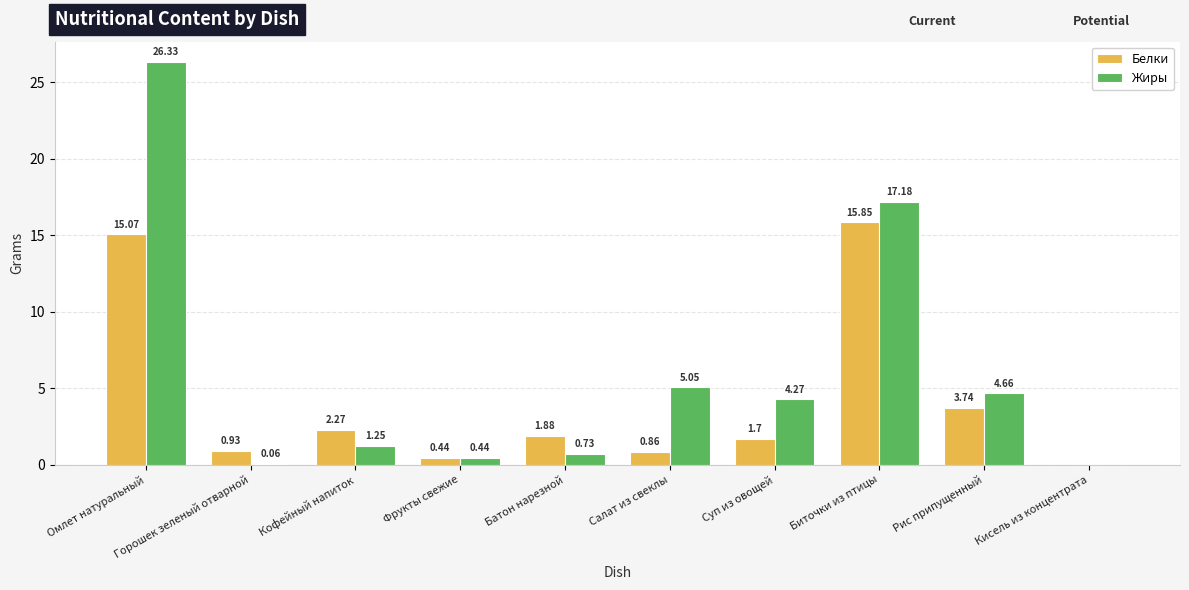

Where does the Белки series first go above 1?

Омлет натуральный